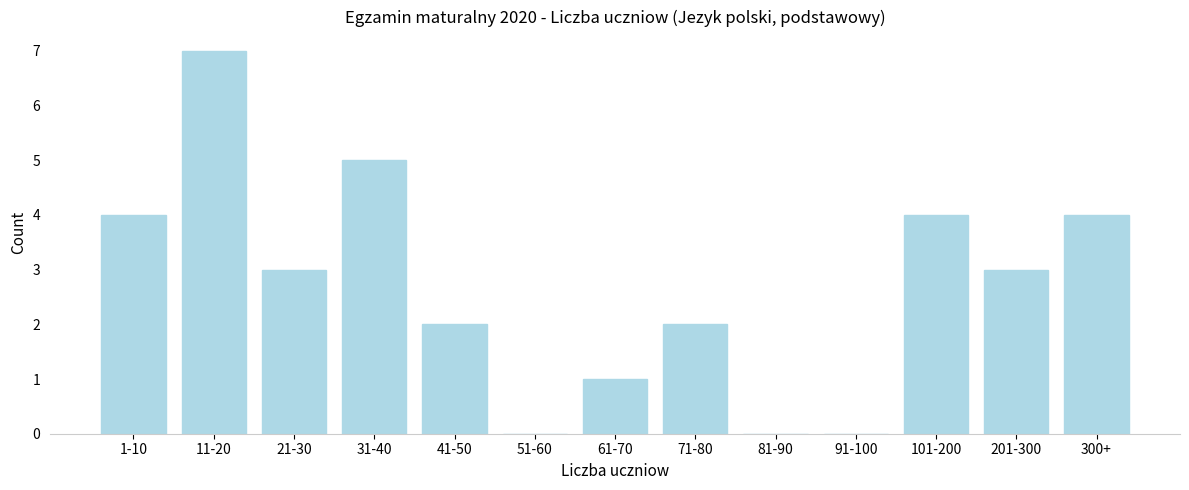

Reading left to right, list all the values displayed in this chart.

1-10=4	11-20=7	21-30=3	31-40=5	41-50=2	51-60=0	61-70=1	71-80=2	81-90=0	91-100=0	101-200=4	201-300=3	300+=4